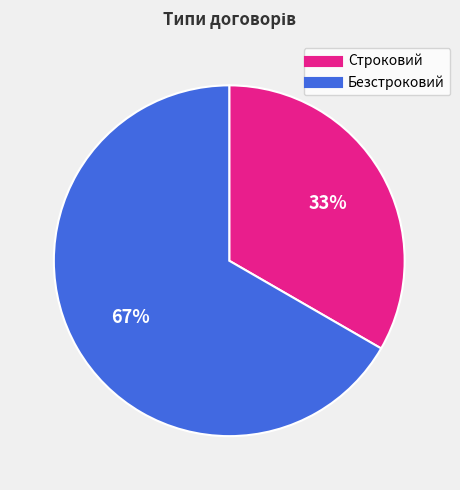

What percentage is the Строковий slice, to the nearest percent?

33%